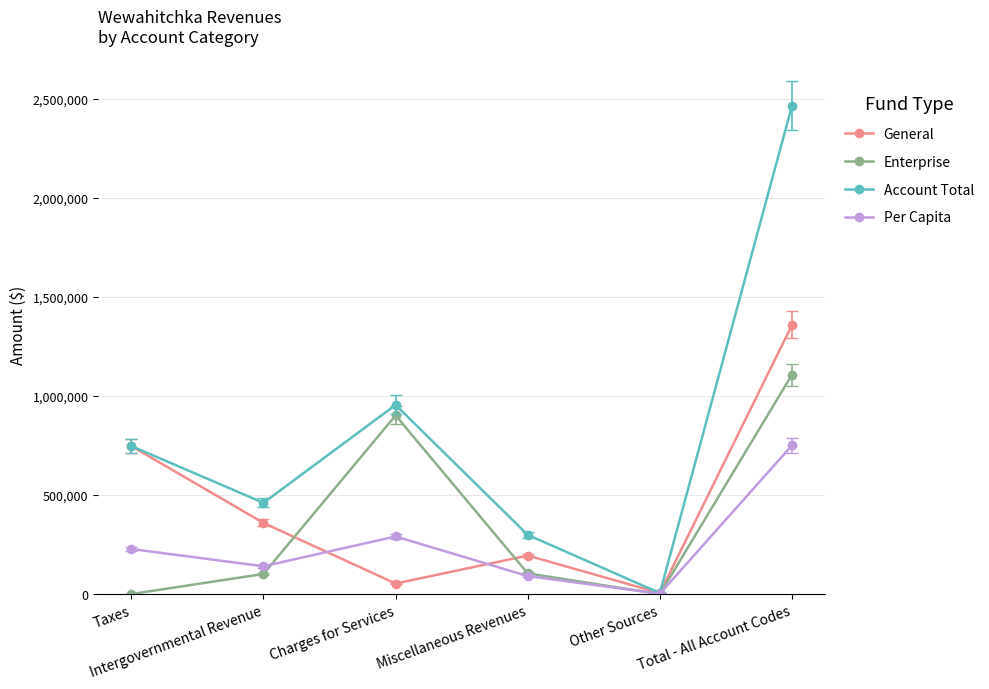

Rank the series by their maximum value, from lowest to highest.

Per Capita, Enterprise, General, Account Total